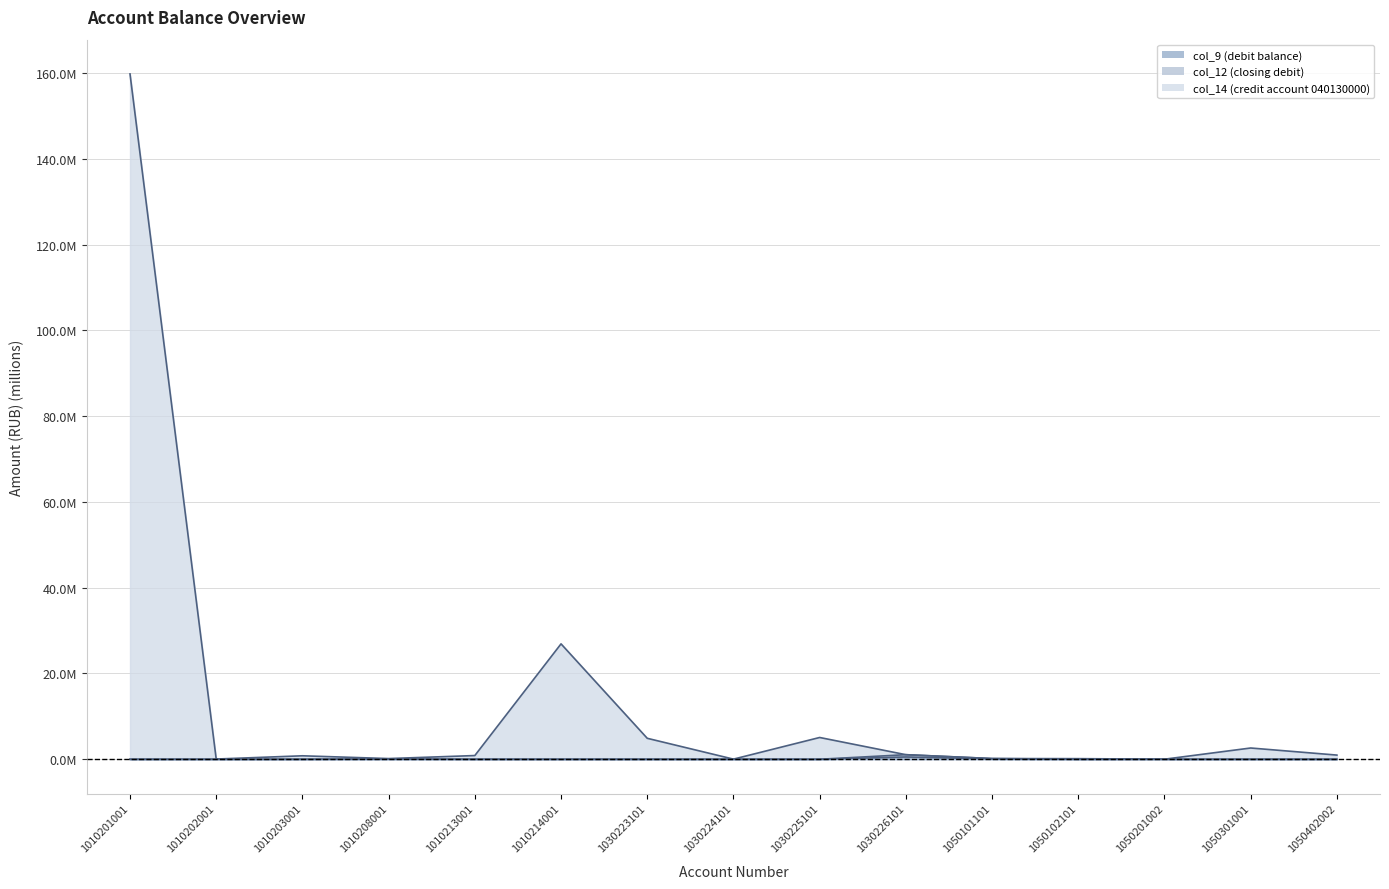

What is the value of the col_14 (credit account 040130000) point at the 12th from the left?

0.1